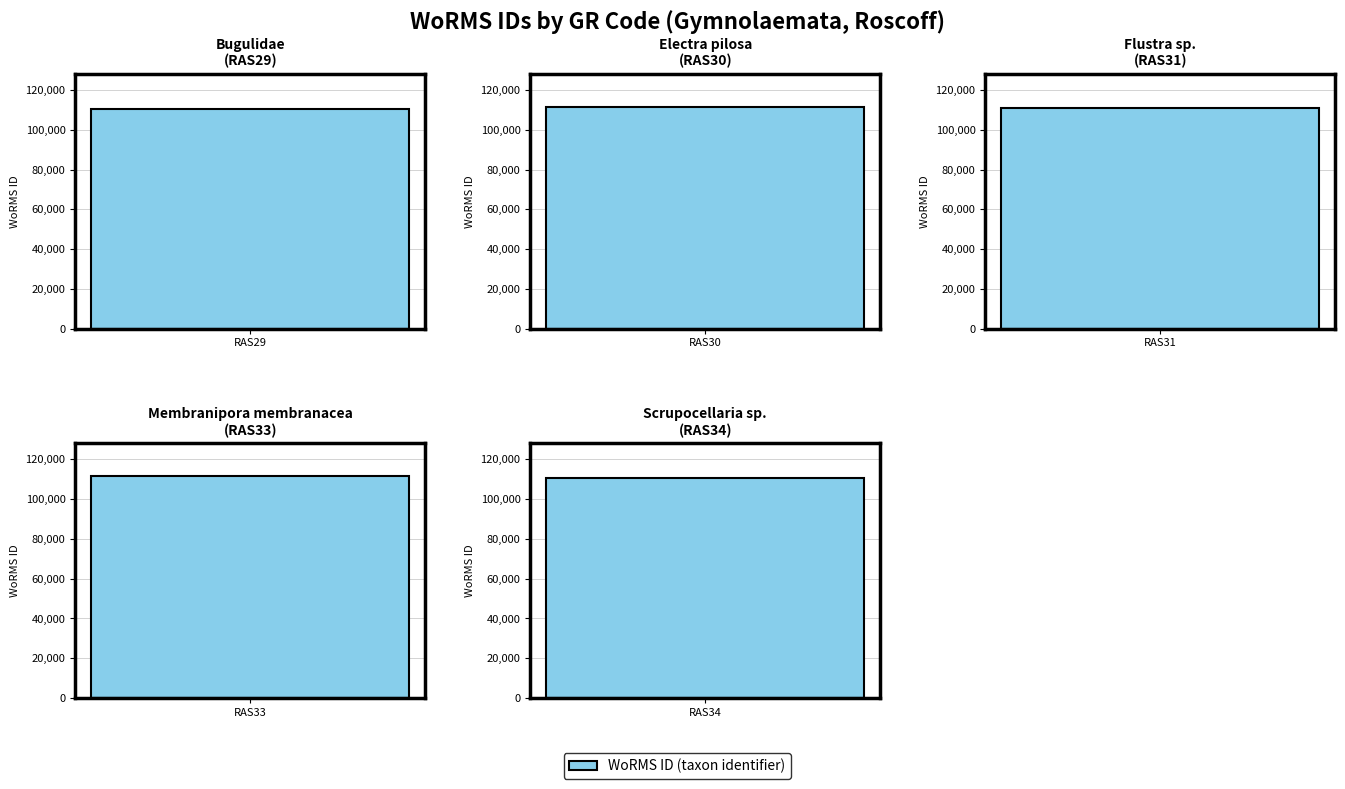

The chart shows a value of 110866 at RAS34. True or false?

True